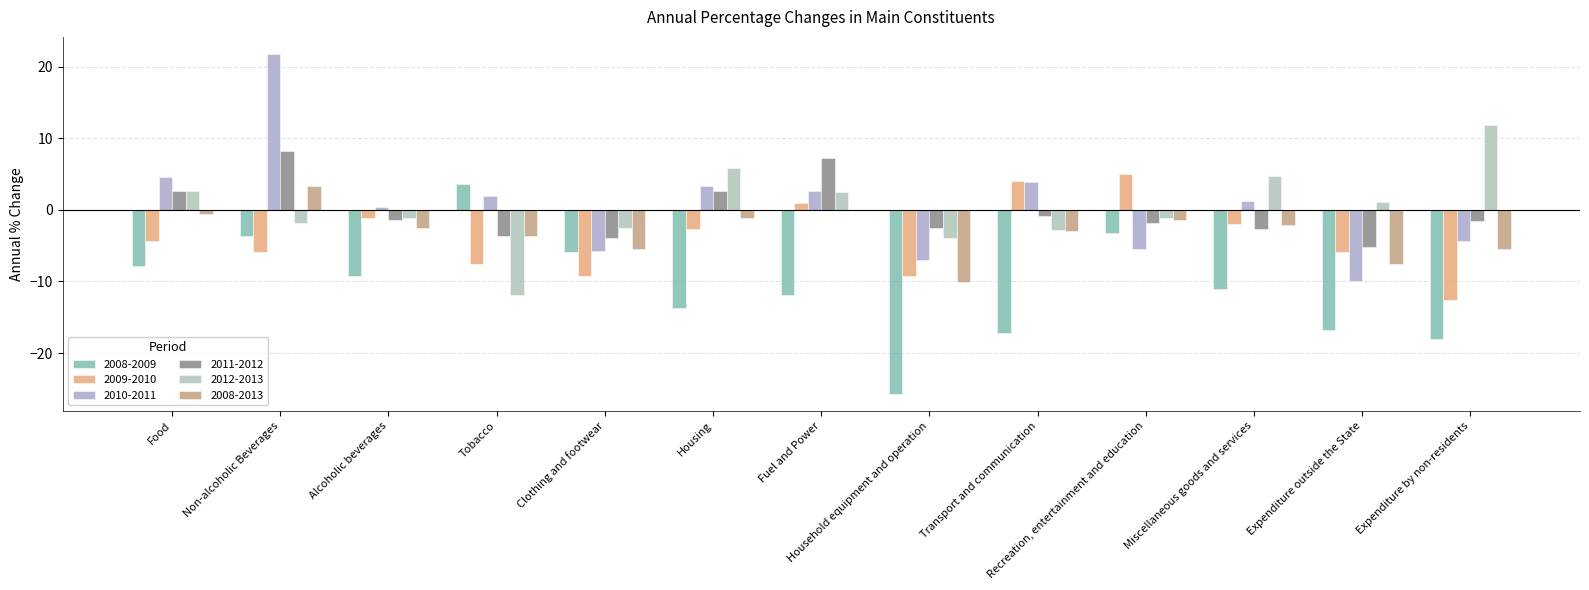

What is the difference between the 2009-2010 values at Recreation, entertainment and education and Expenditure by non-residents?

17.6